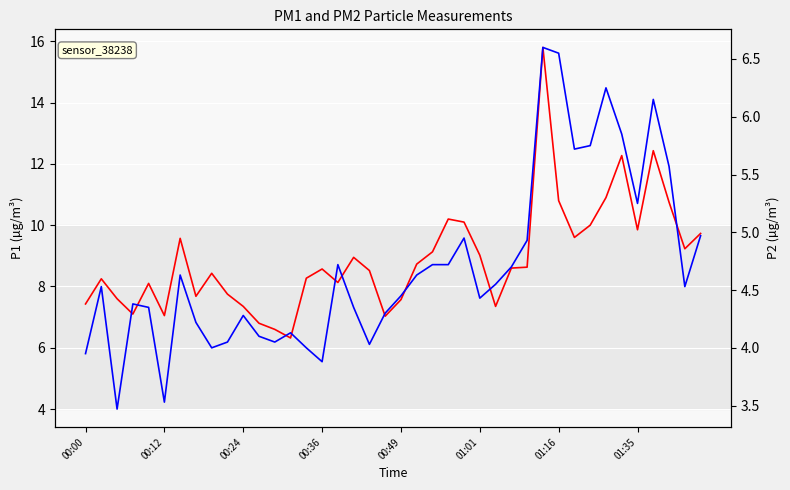

Which has a higher value, 01:16 or 19?

01:16